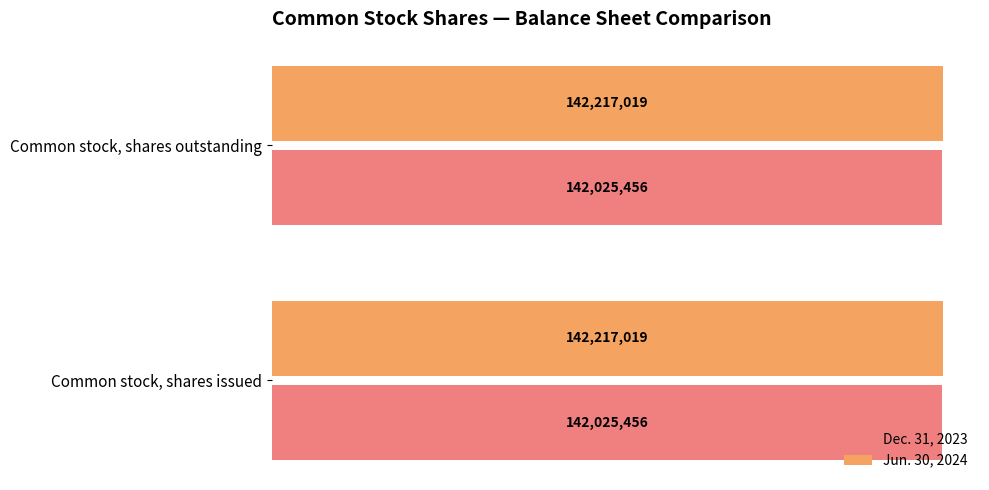

What are all the series names shown in the legend?

Dec. 31, 2023, Jun. 30, 2024